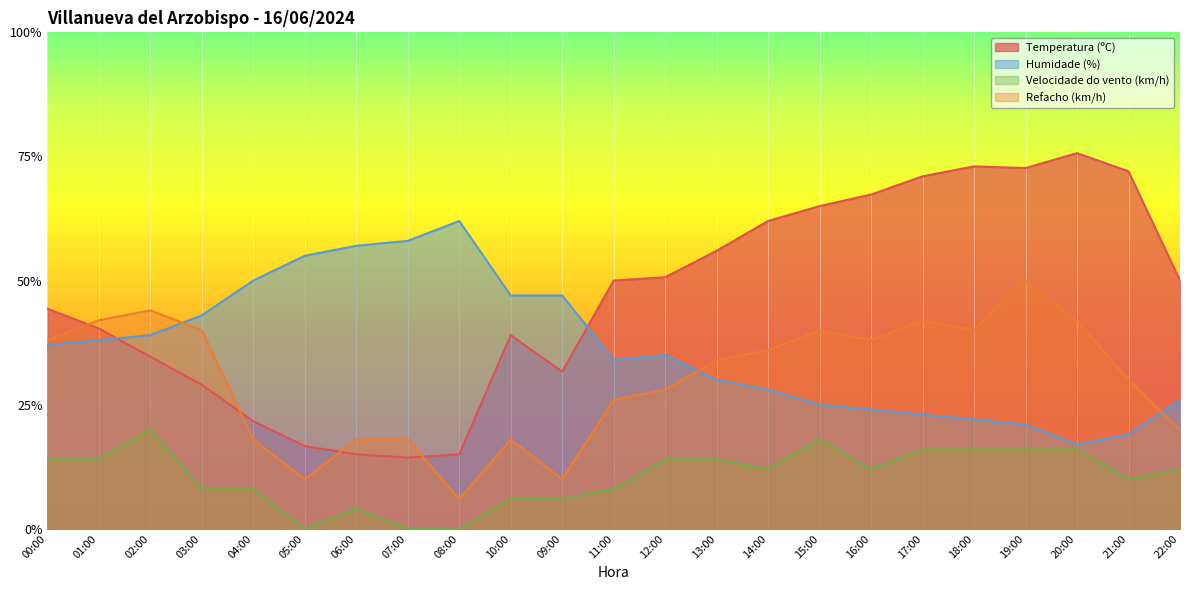

True or false: Temperatura (ºC) and Velocidade do vento (km/h) cross at least once.

False